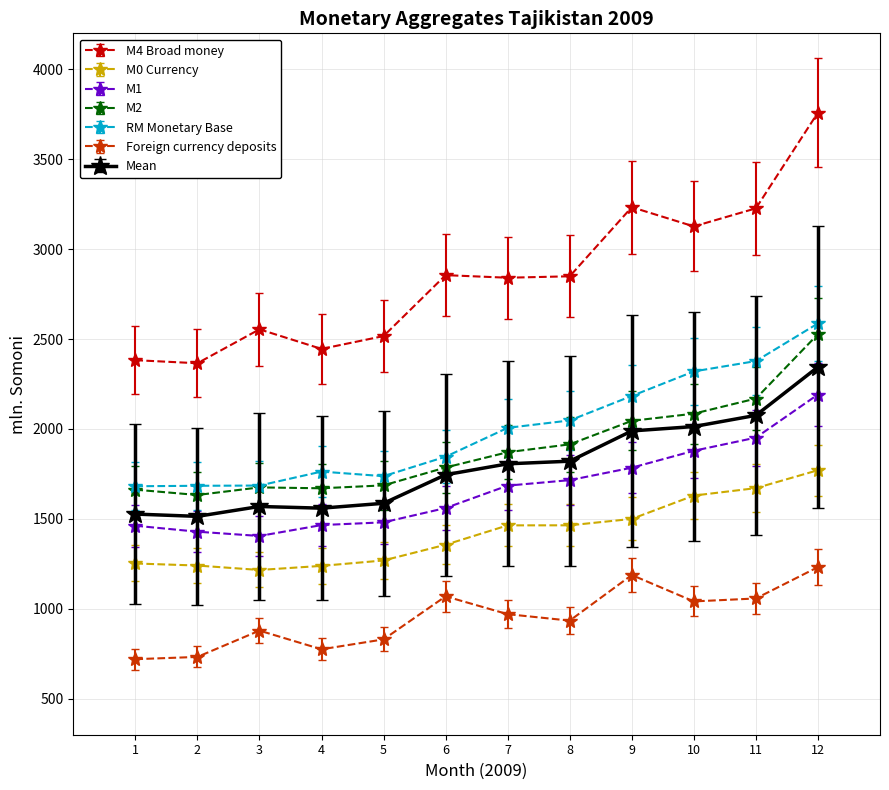

Which series has the largest total across all categories?

M4 Broad money